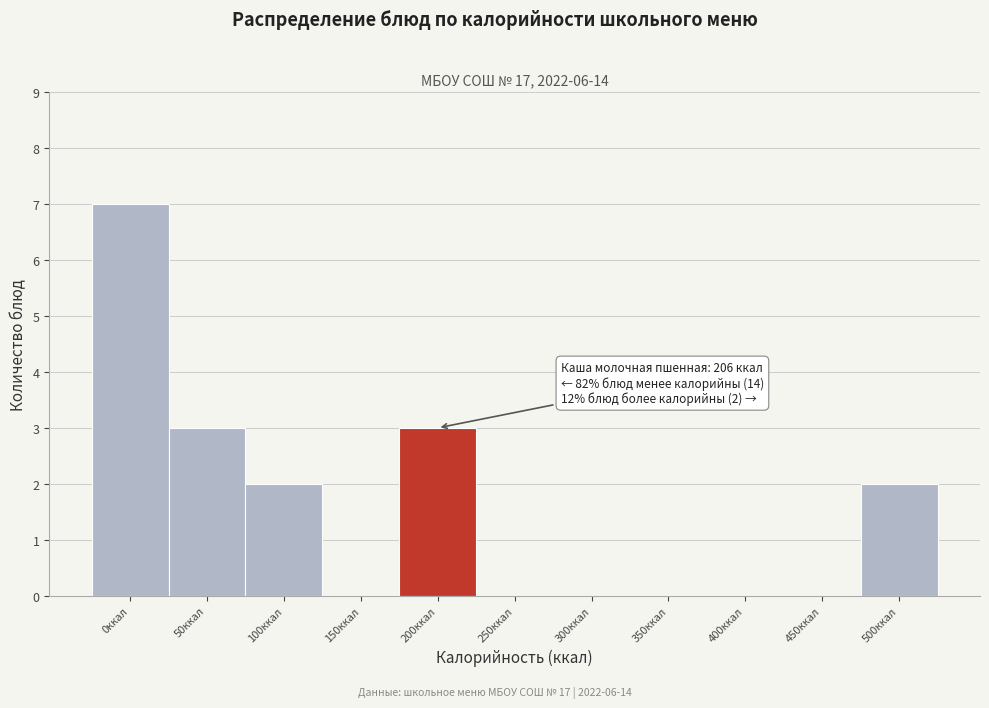

Reading left to right, what are all the values shown in this chart?

0ккал=7	50ккал=3	100ккал=2	150ккал=0	200ккал=3	250ккал=0	300ккал=0	350ккал=0	400ккал=0	450ккал=0	500ккал=2